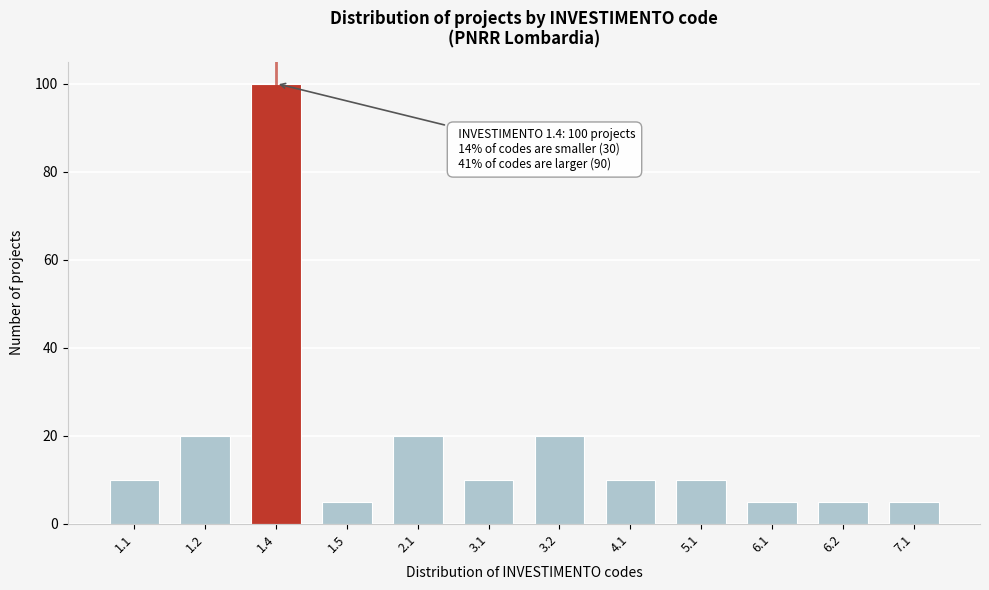

Reading left to right, extract all data points from this chart.

1.1=10	1.2=20	1.4=100	1.5=5	2.1=20	3.1=10	3.2=20	4.1=10	5.1=10	6.1=5	6.2=5	7.1=5